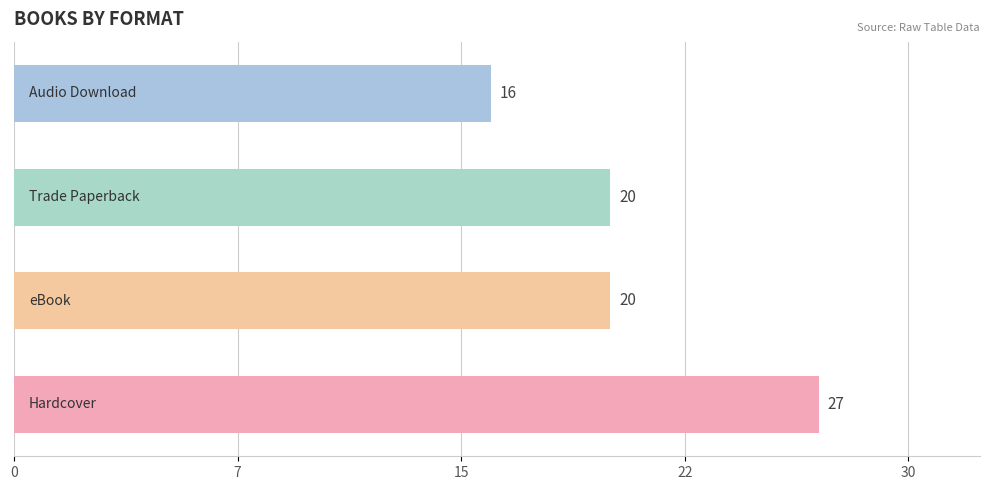

Are the bars horizontal?

Yes